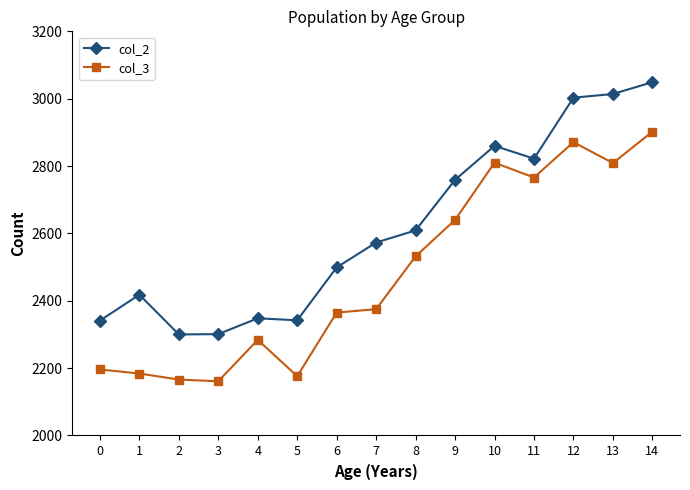

What is the average value of the col_3 series?

2482